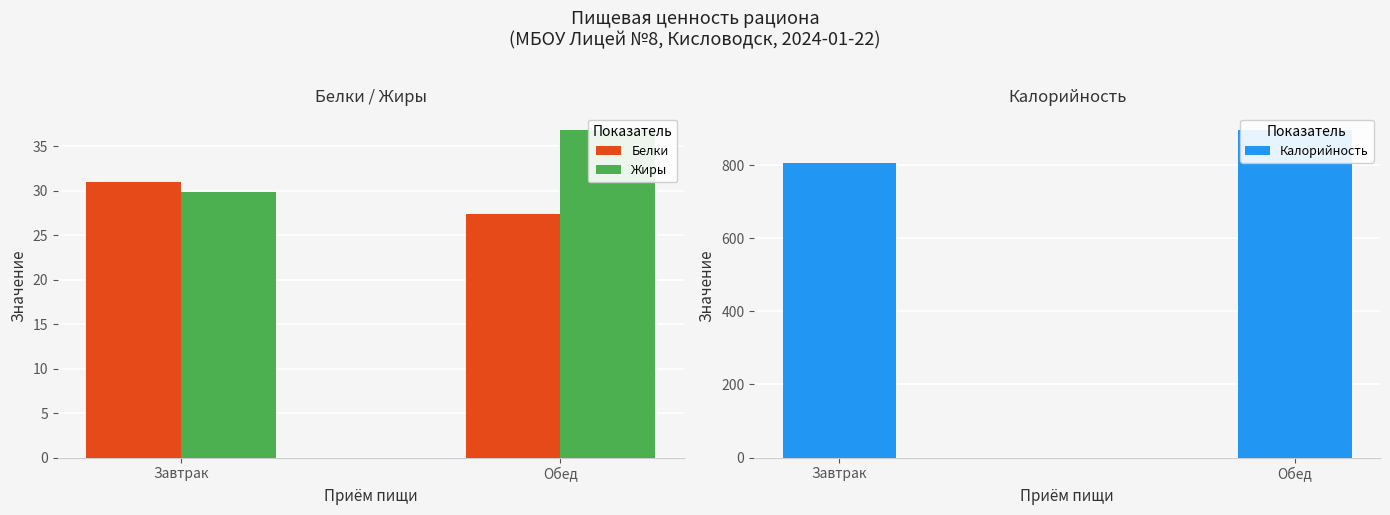

The Жиры series shows 36.8 at Обед. True or false?

True